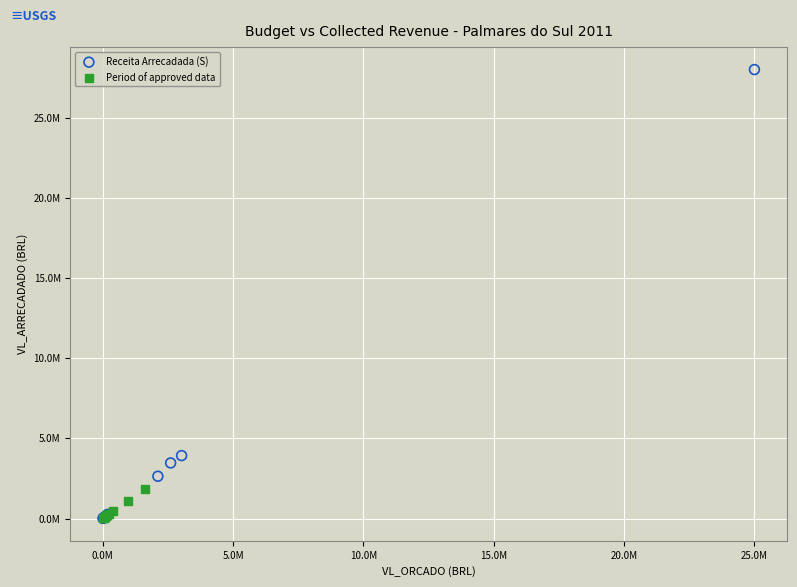

Which series has the widest spread of Y values?

Receita Arrecadada (S)